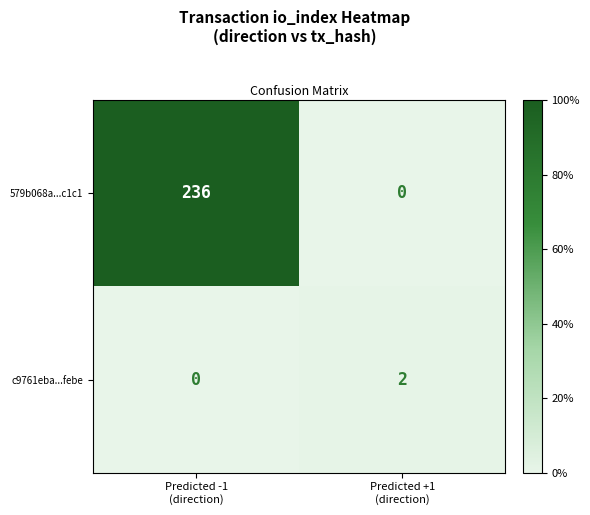

What is the greatest value displayed?

236